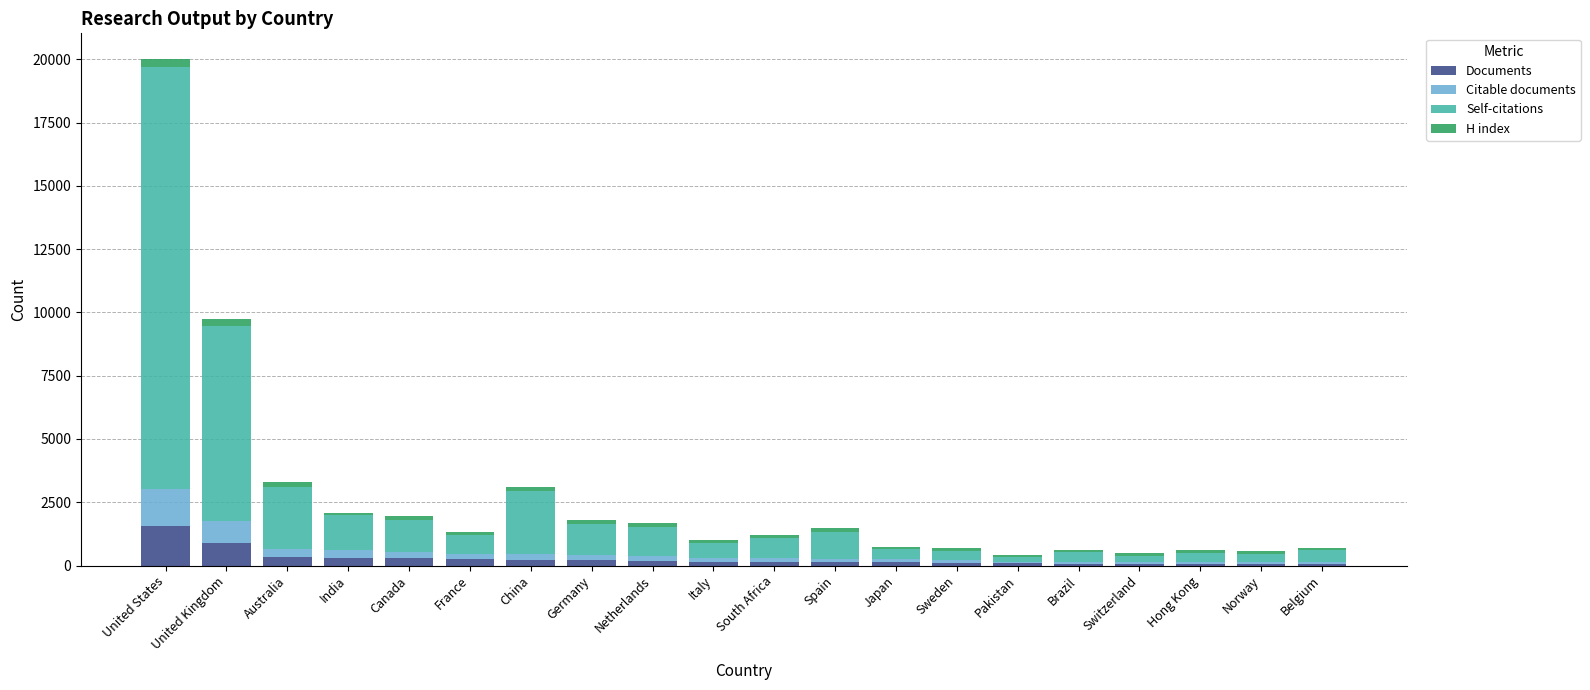

Which category has the highest value in the Documents series?

United States